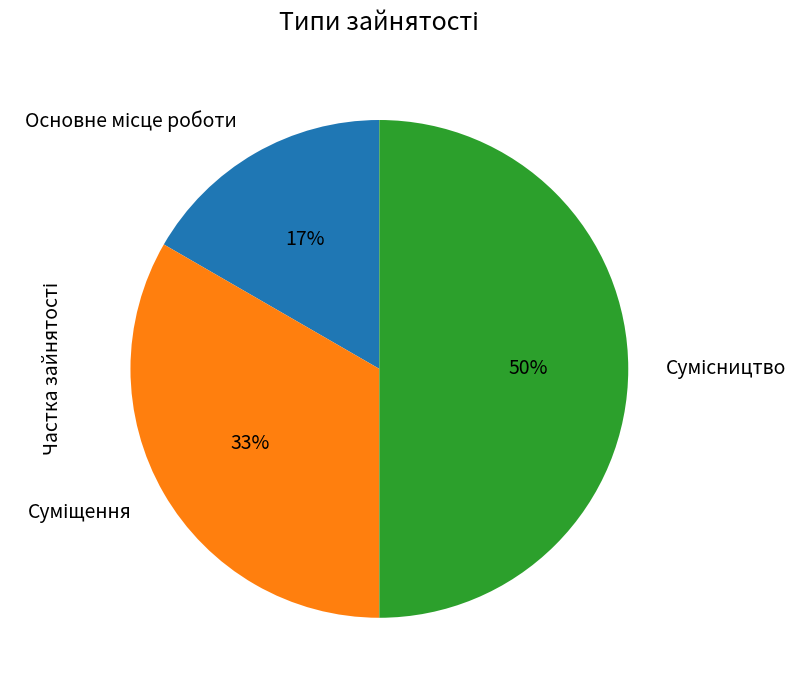

To the nearest percent, what is the difference between the largest and smallest slice percentages?

33%